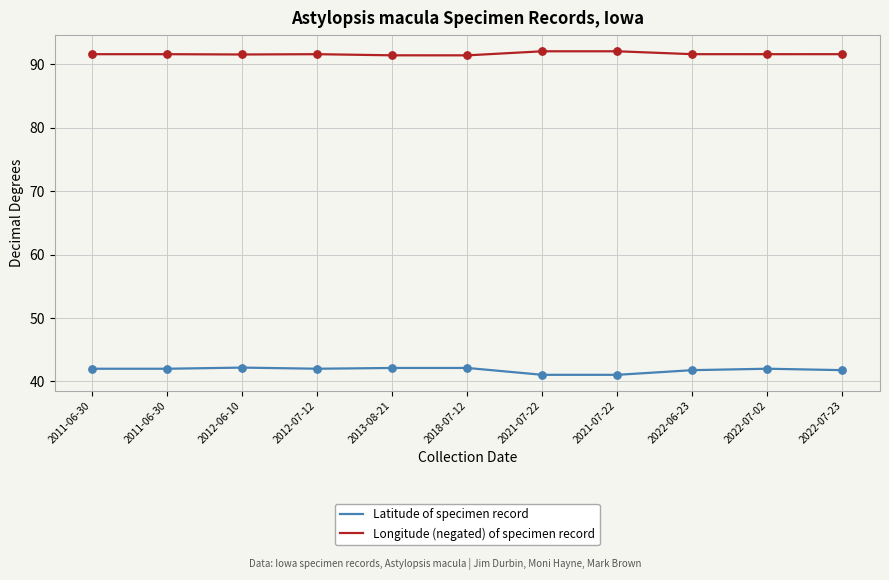

At how many categories does at least one series exceed 59?

11